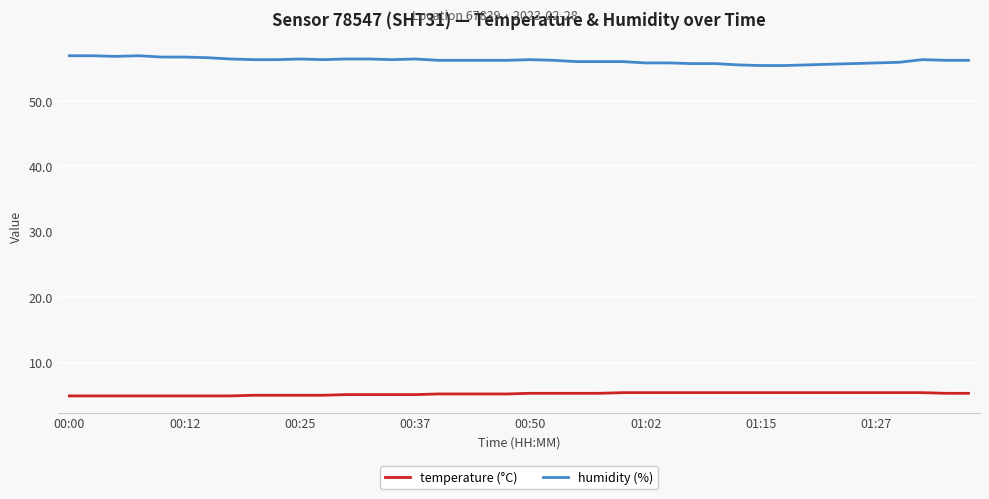

Does the chart display data point markers on the line(s)?

No